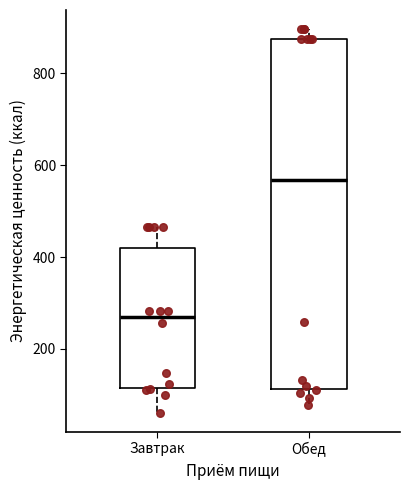

Which box's median line is the highest?

Обед